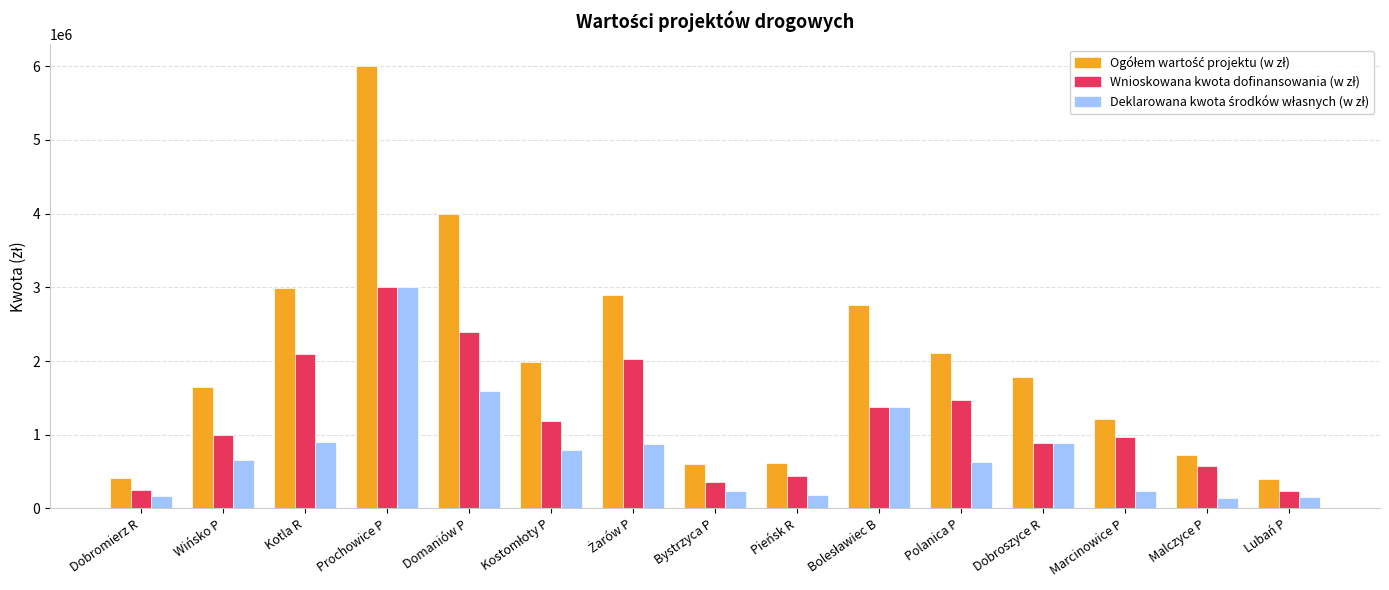

How many bars are there in total?

45